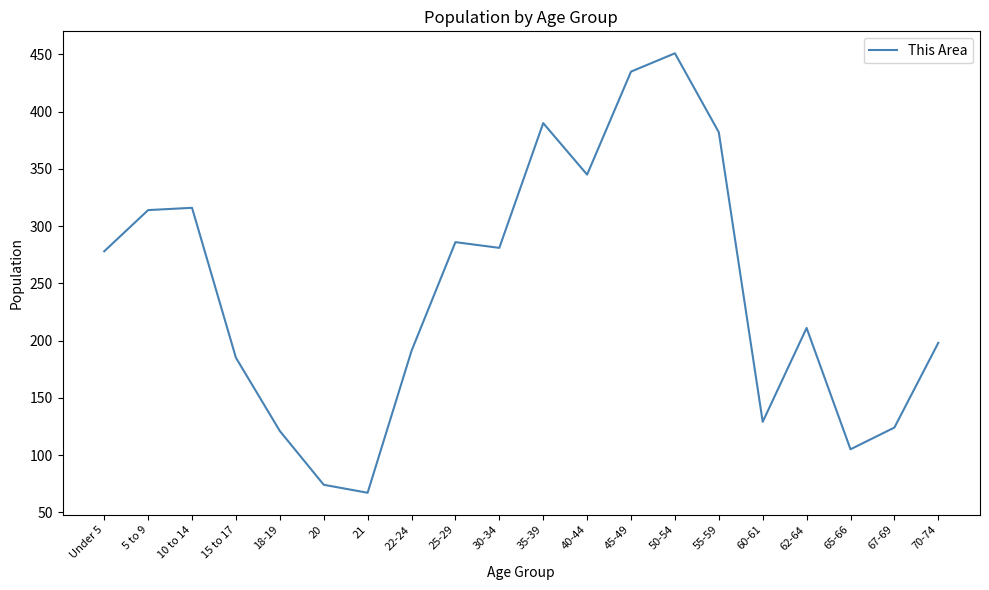

What position from the left is 30-34?

10